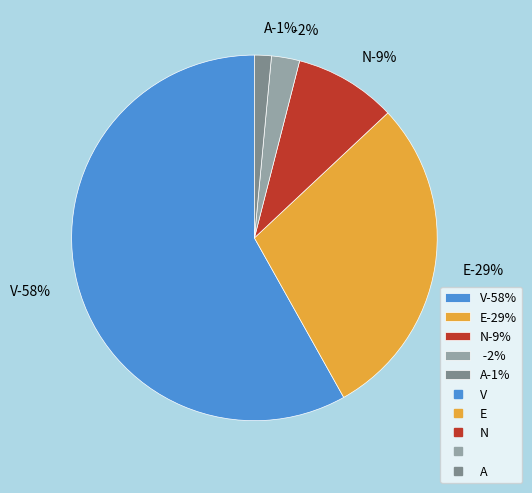

Between   and E, which is larger?

E